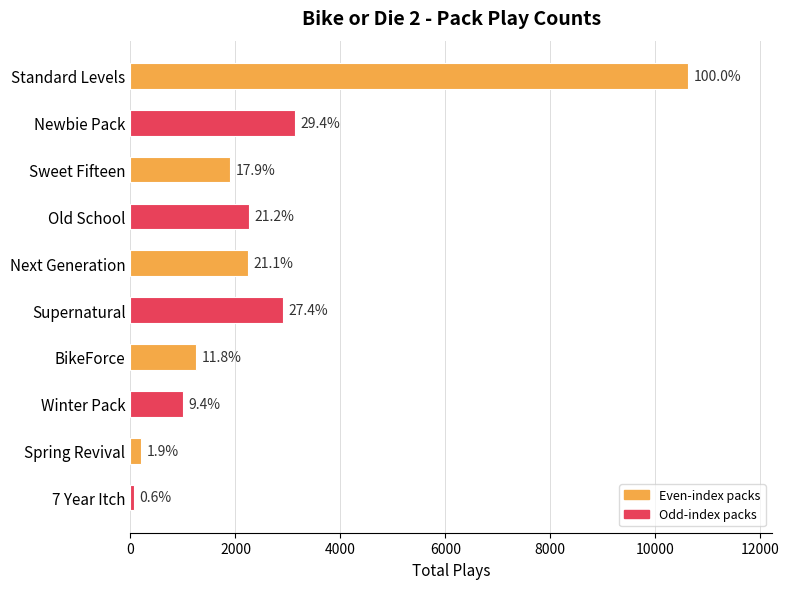

How many bars are there in total?

10